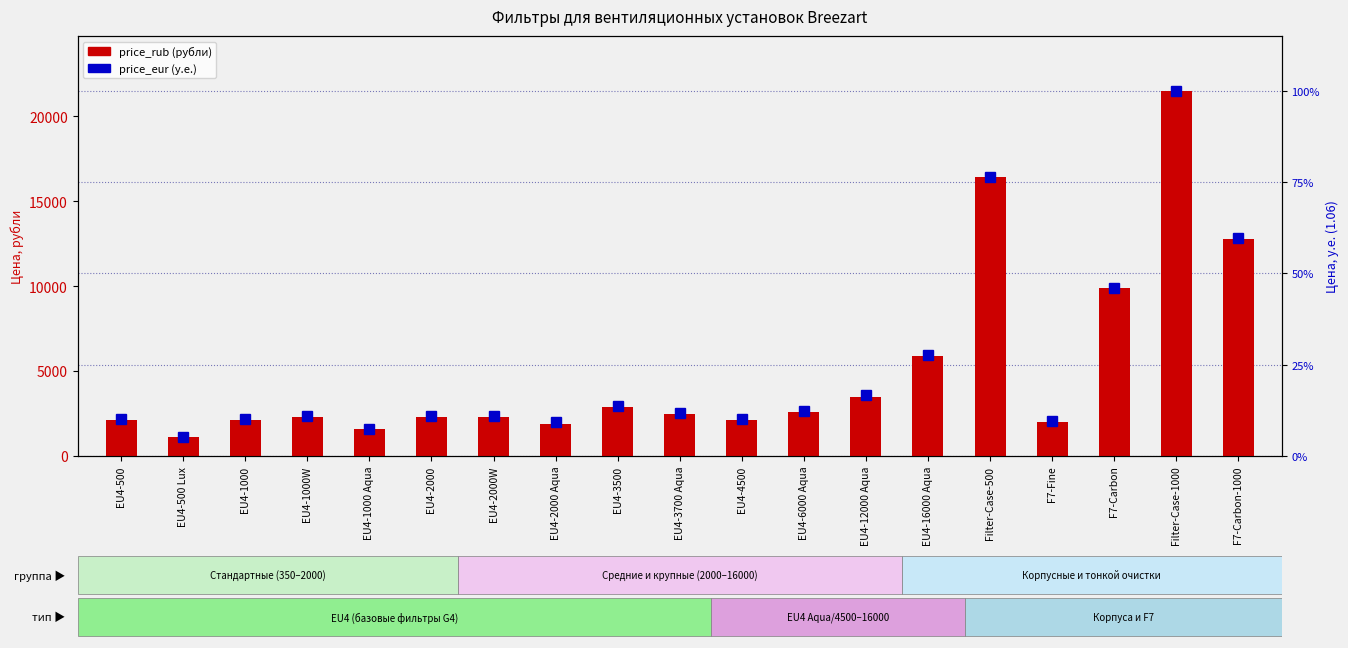

What is the label of the 19th bar from the left?

F7-Carbon-1000